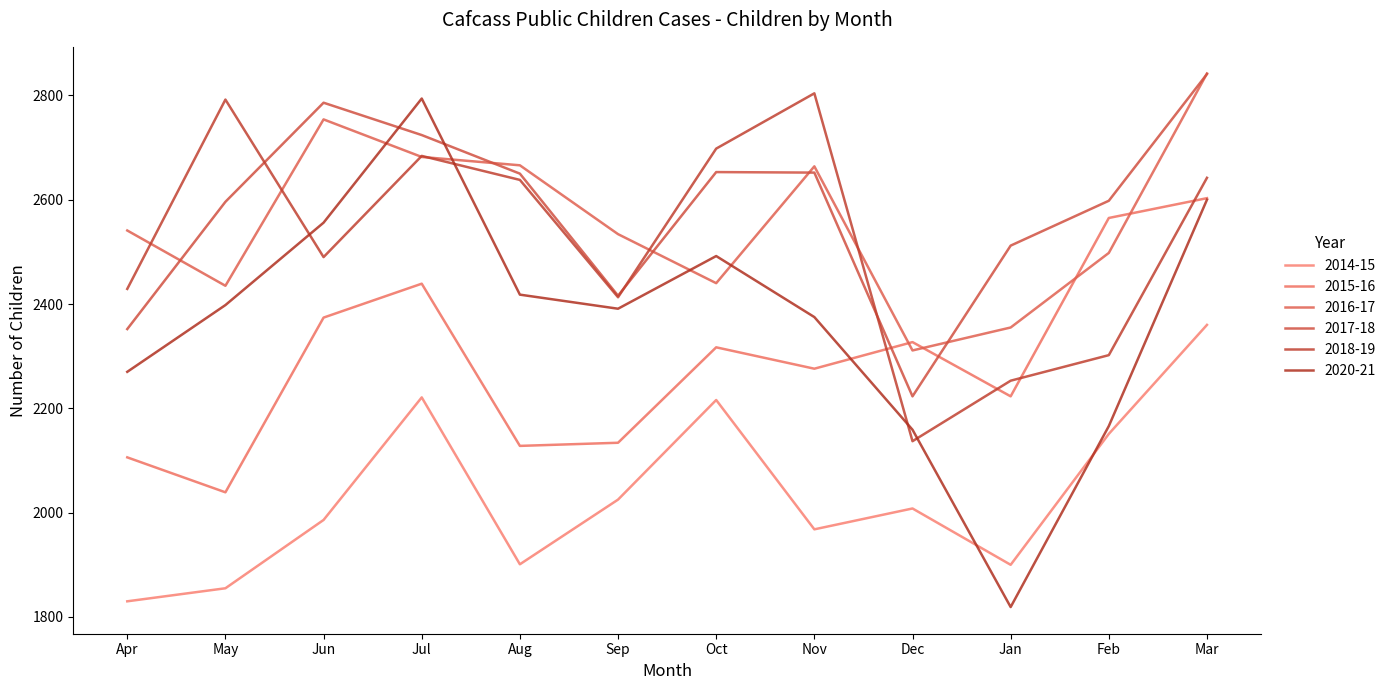

How many intersections are there between 2018-19 and 2016-17?

6